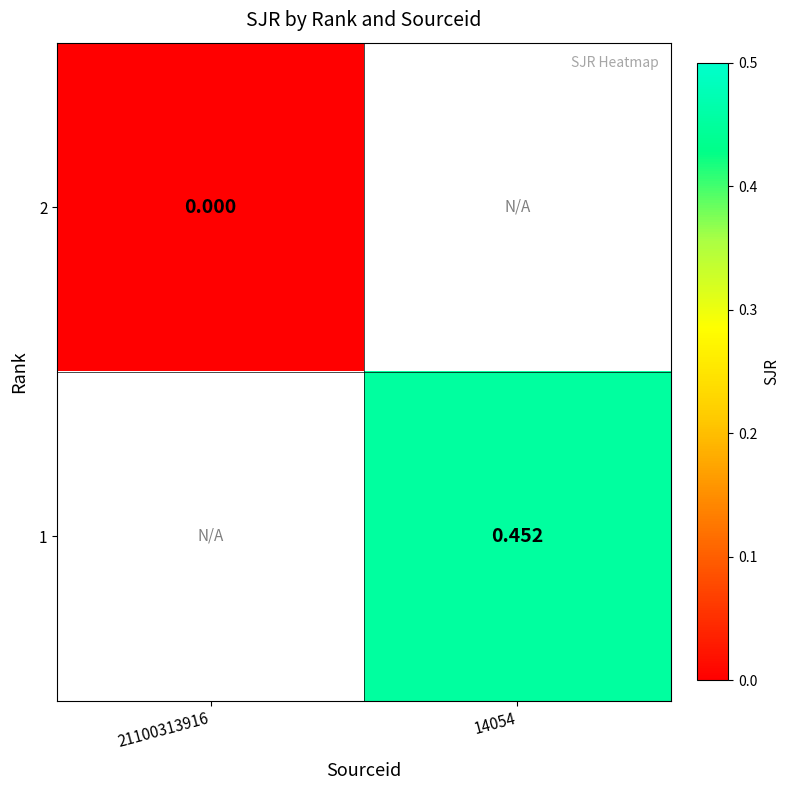

Which category has the highest value in the 1 series?

21100313916